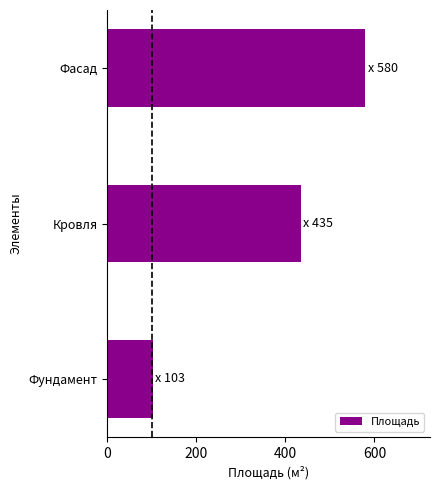

Where is the data nearest to the value 341?

Кровля